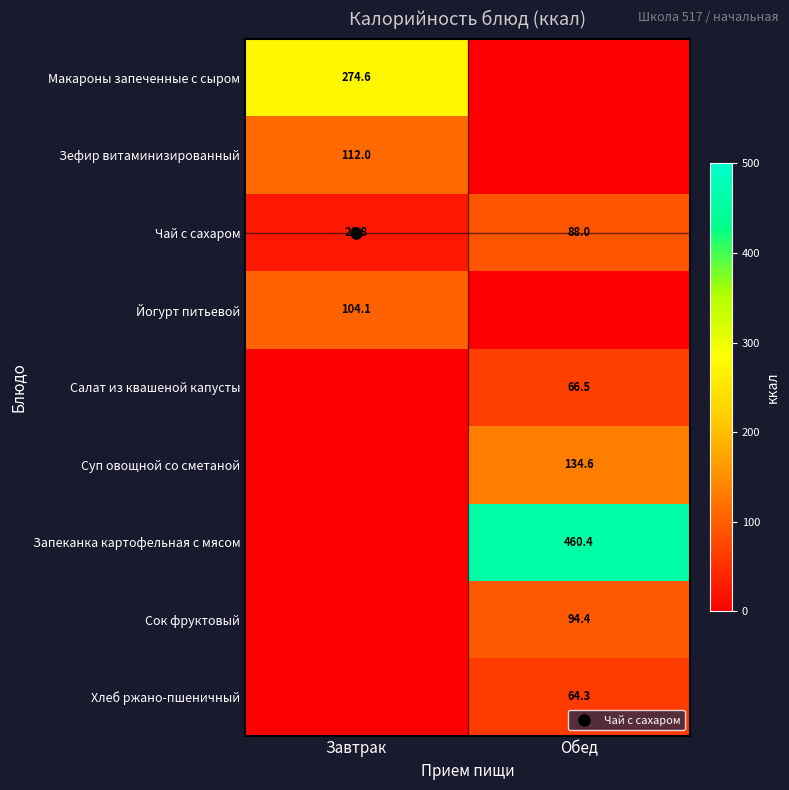

How many data points in Салат из квашеной капусты are less than 66?

1